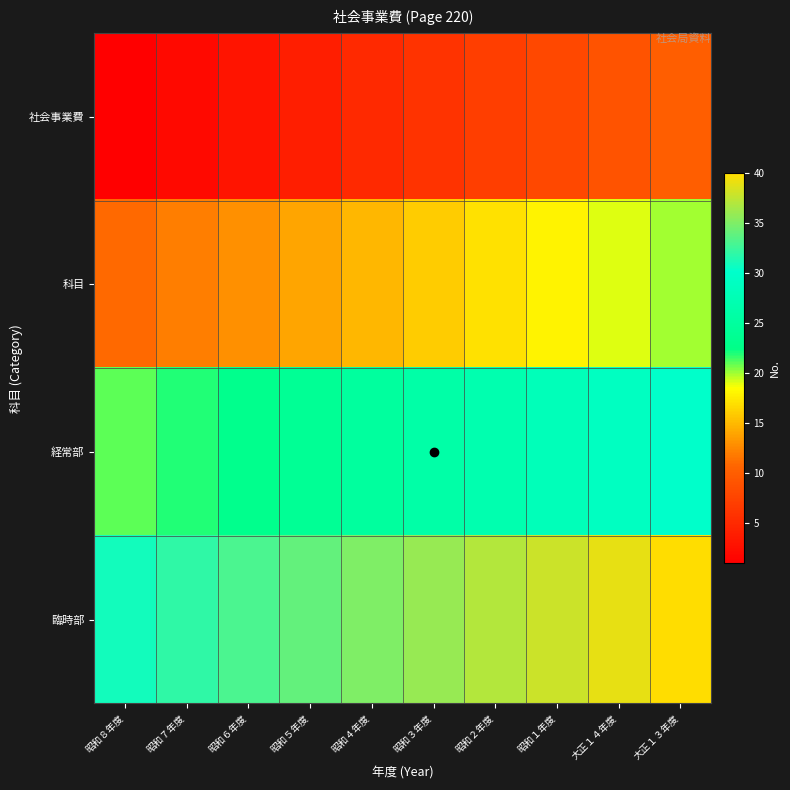

At 昭和６年度, list the series in order from largest to smallest.

臨時部, 経常部, 科目, 社会事業費